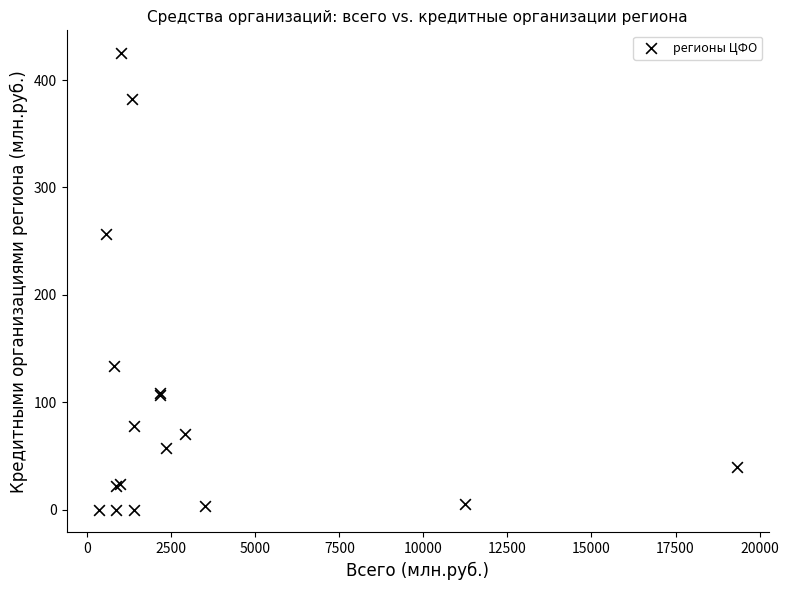

What Y value in the scatter plot is closest to 212?

257